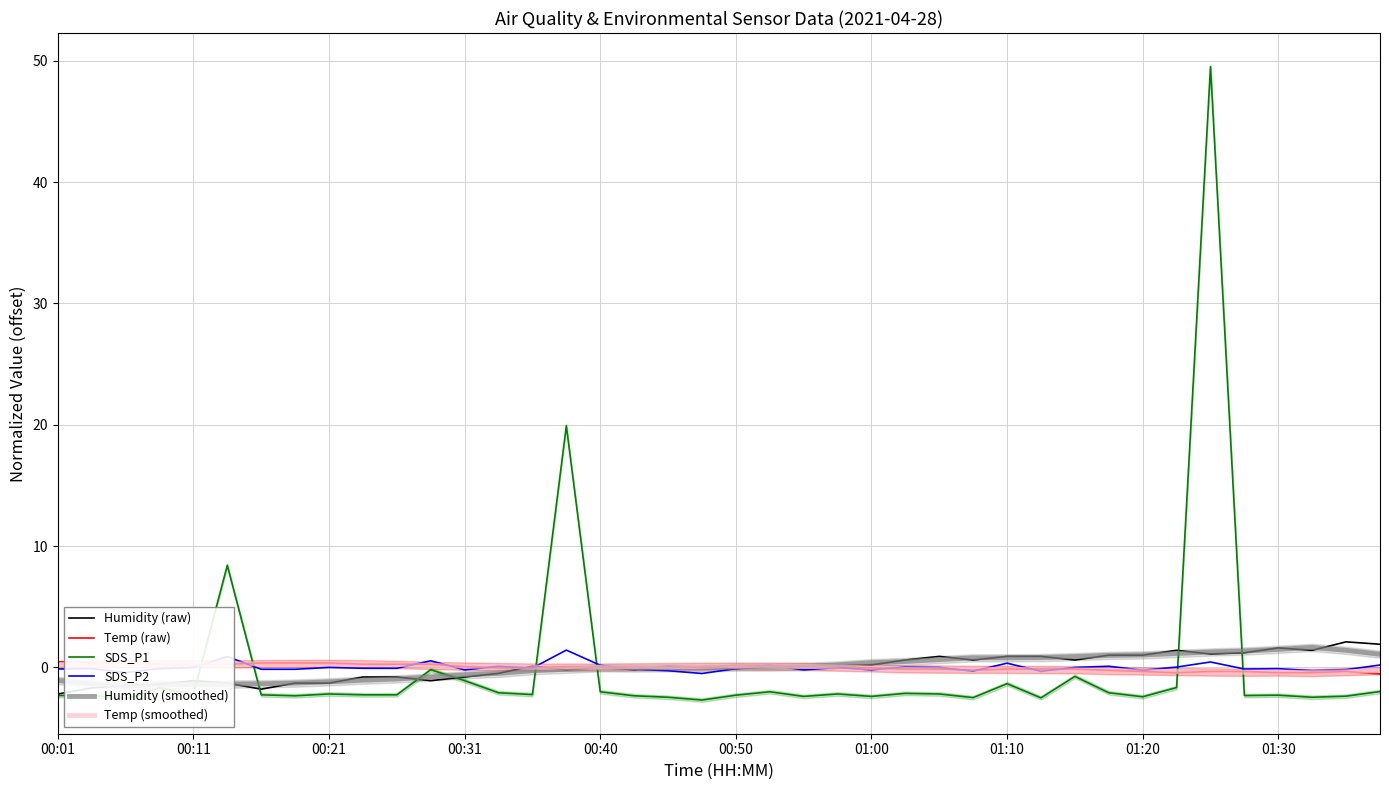

How many distinct data groups are displayed?

6